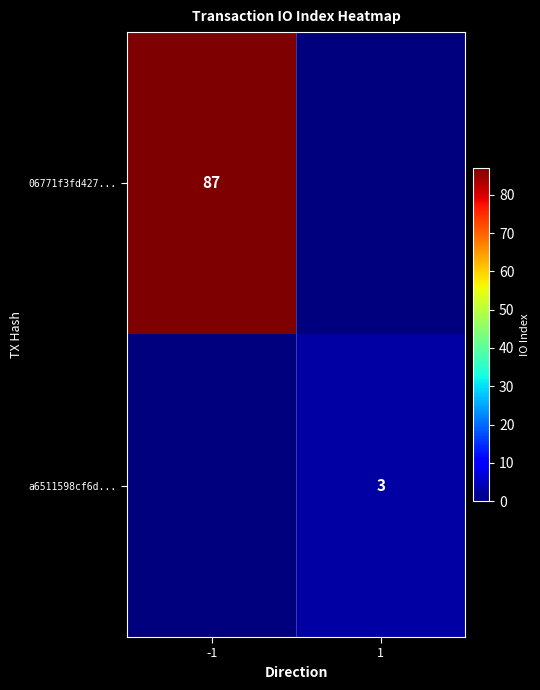

True or false: 06771f3fd427... has a value of 87 at -1.

True